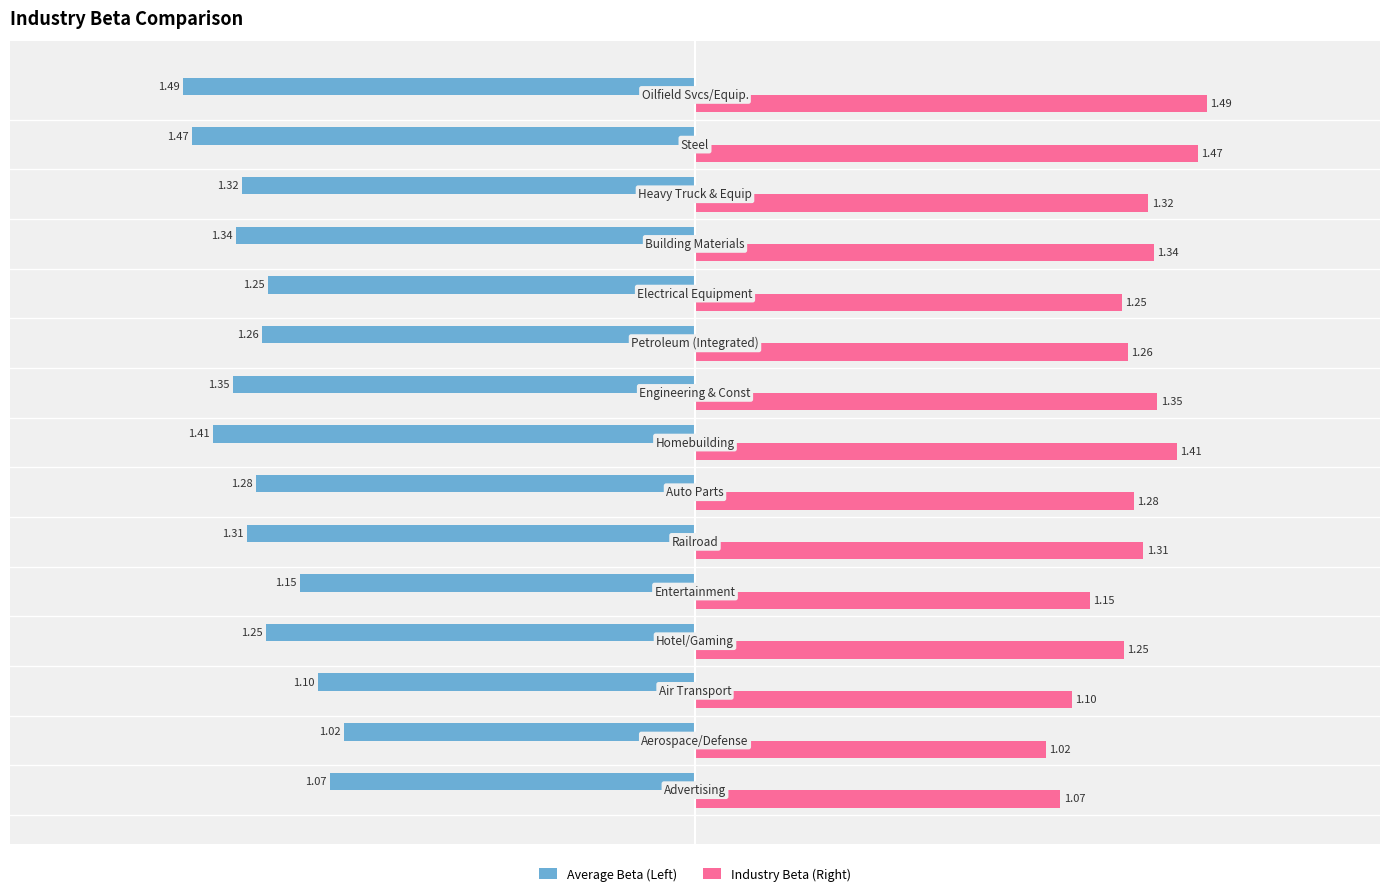

At how many categories does at least one series exceed 0?

15